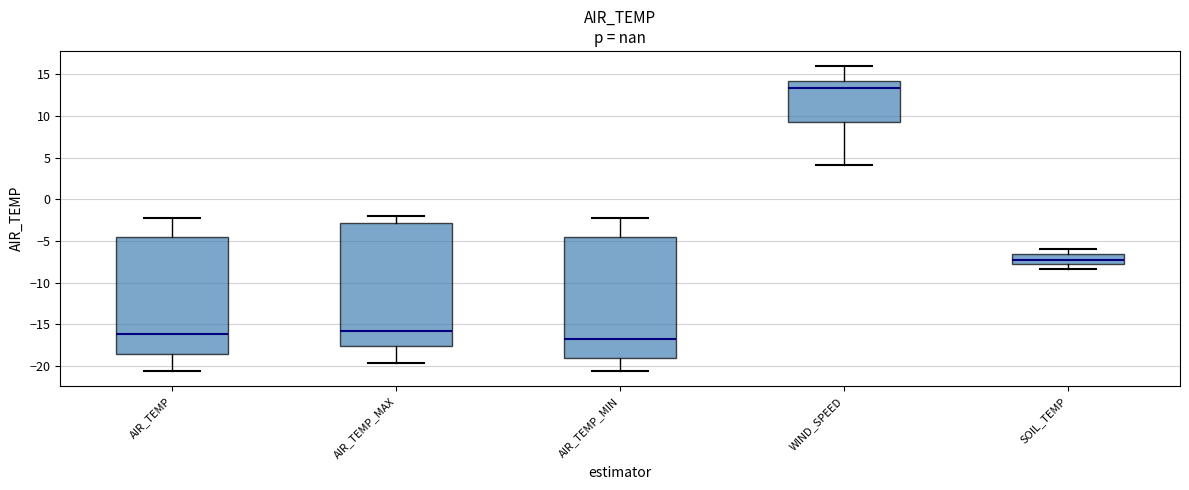

Reading left to right, read every box against the y-axis: the position of its median line, the range the box covers, and the ends of its whiskers. The values are not printed on the chart, so give them approximately, as read against the axis.

AIR_TEMP: median -16.0, box -18.5 to -4.5, whiskers -20.5 to -2.0
AIR_TEMP_MAX: median -15.5, box -17.5 to -3.0, whiskers -19.5 to -2.0
AIR_TEMP_MIN: median -16.5, box -19.0 to -4.5, whiskers -20.5 to -2.5
WIND_SPEED: median 13.5, box 9.5 to 14.0, whiskers 4.0 to 16.0
SOIL_TEMP: median -7.5, box -8.0 to -6.5, whiskers -8.5 to -6.0